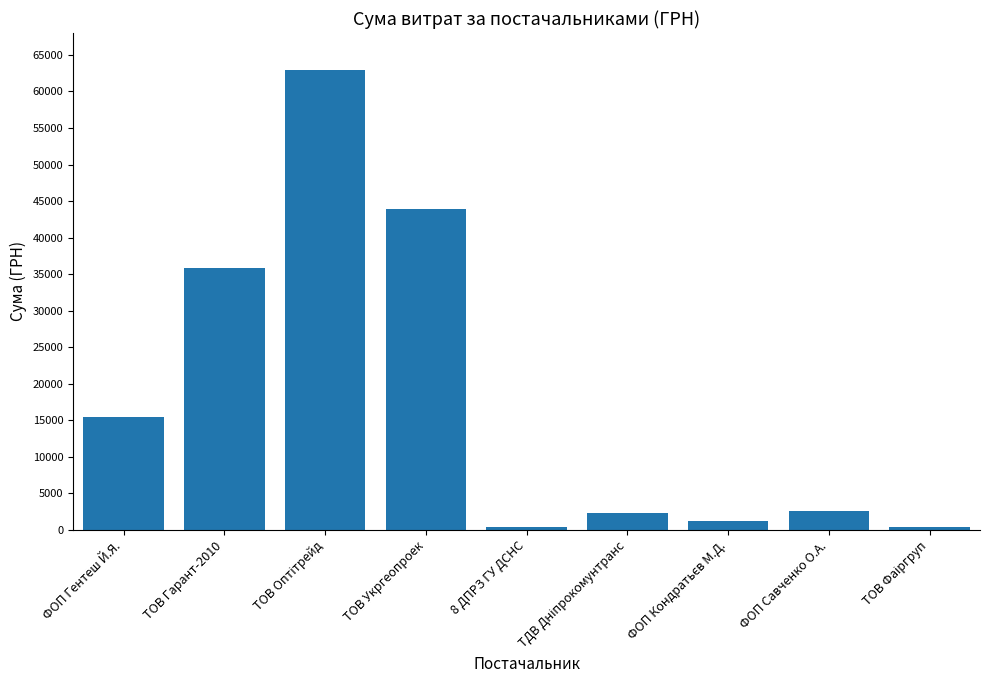

What is the label of the 9th bar from the right?

ФОП Гентеш Й.Я.